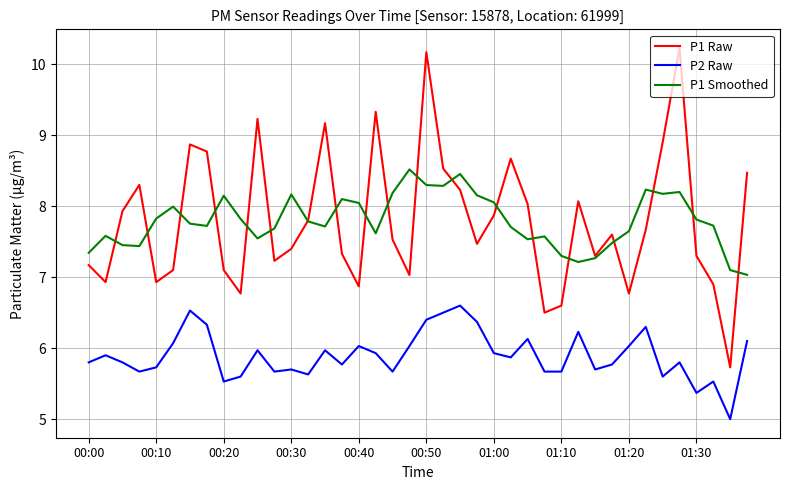

Which series has the widest spread of values?

P1 Raw